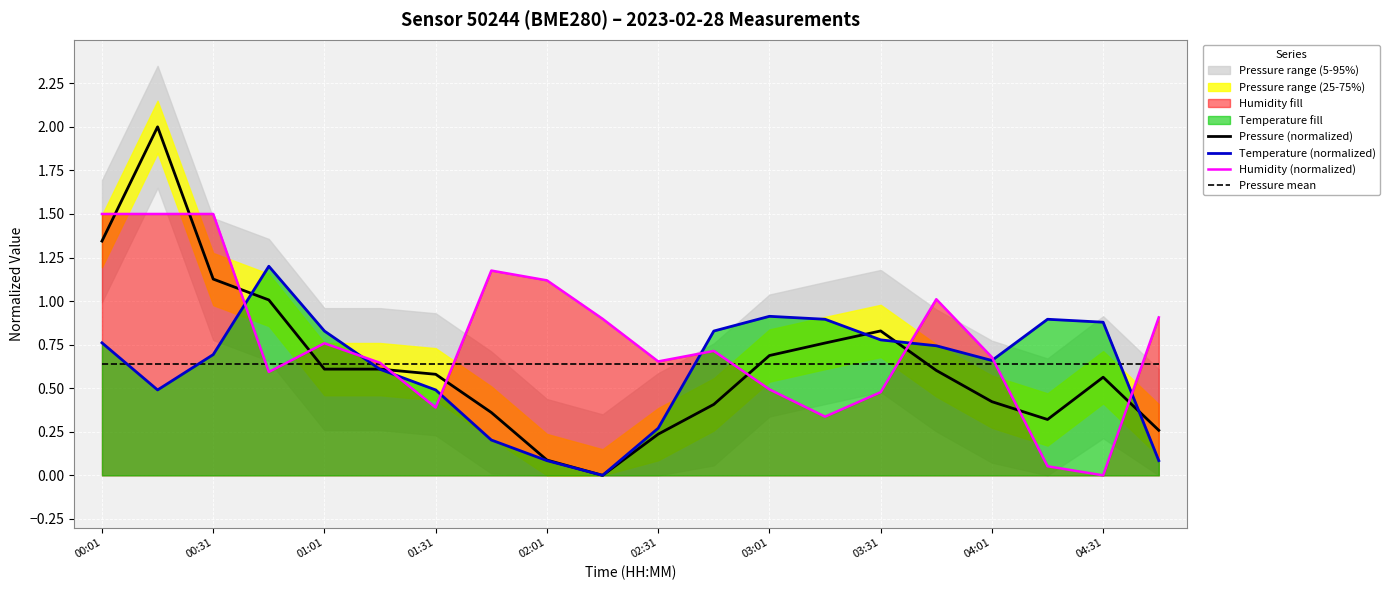

What value does the Pressure mean series have at 03:01?

0.6